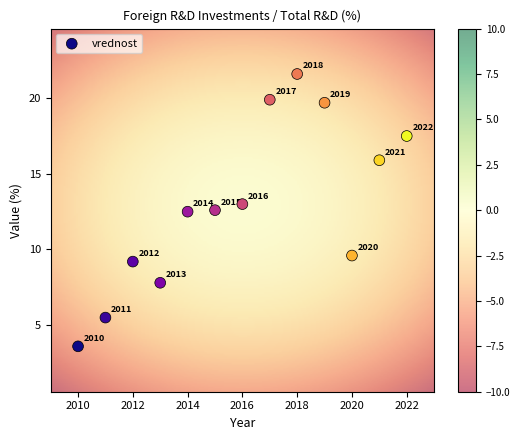

What Y value in the scatter plot is closest to 12?

12.5